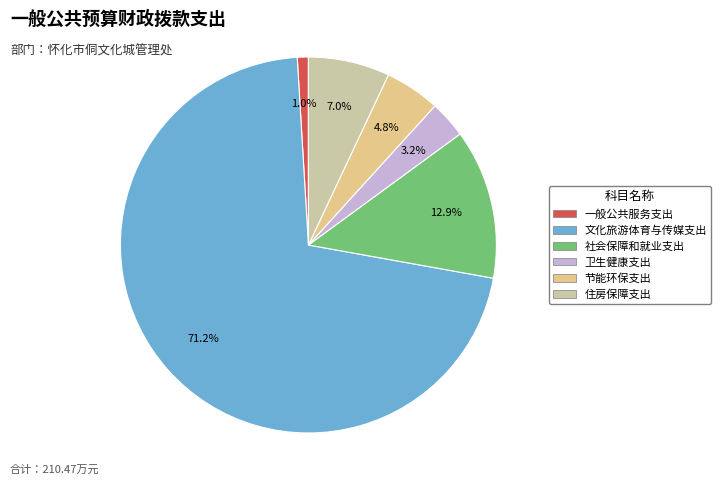

Does 节能环保支出 account for over 50% of the chart?

No